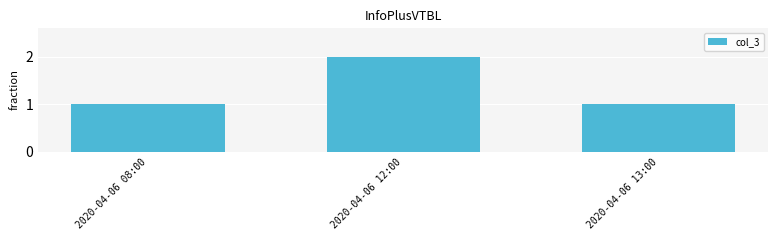

What is the label of the 3rd bar from the left?

2020-04-06 13:00